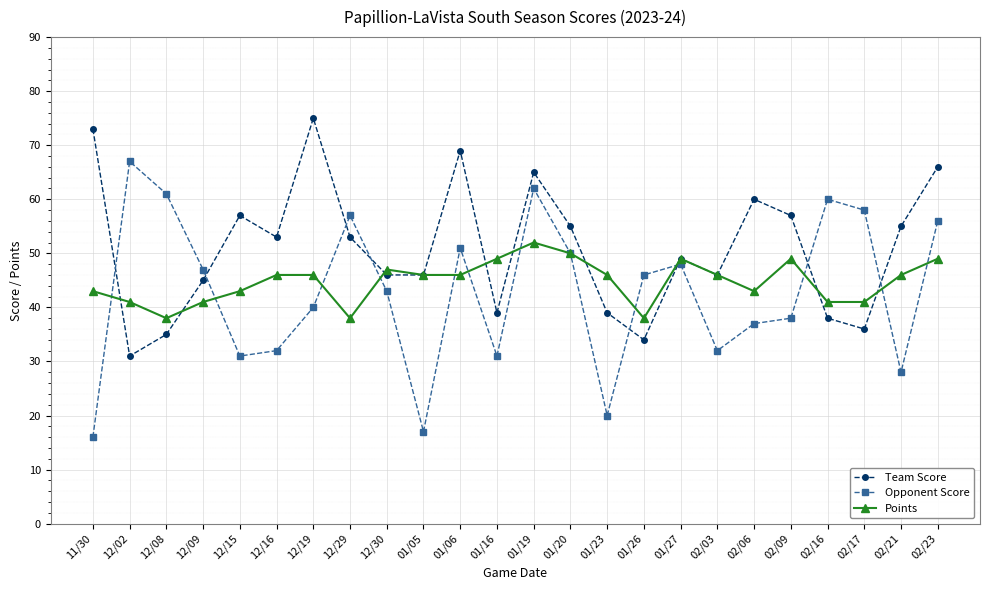

How many intersections are there between Opponent Score and Team Score?

8